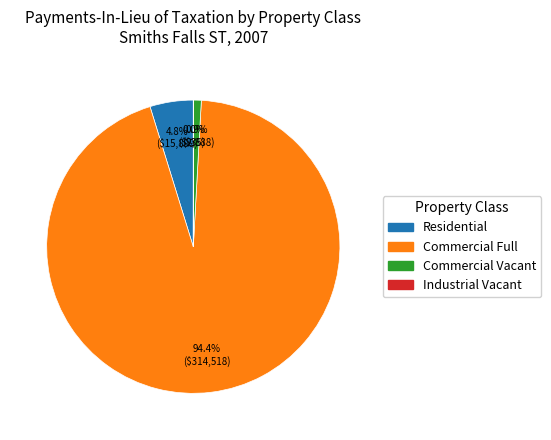

Approximately how many times larger is the value at Residential compared to Commercial Vacant?

5.5